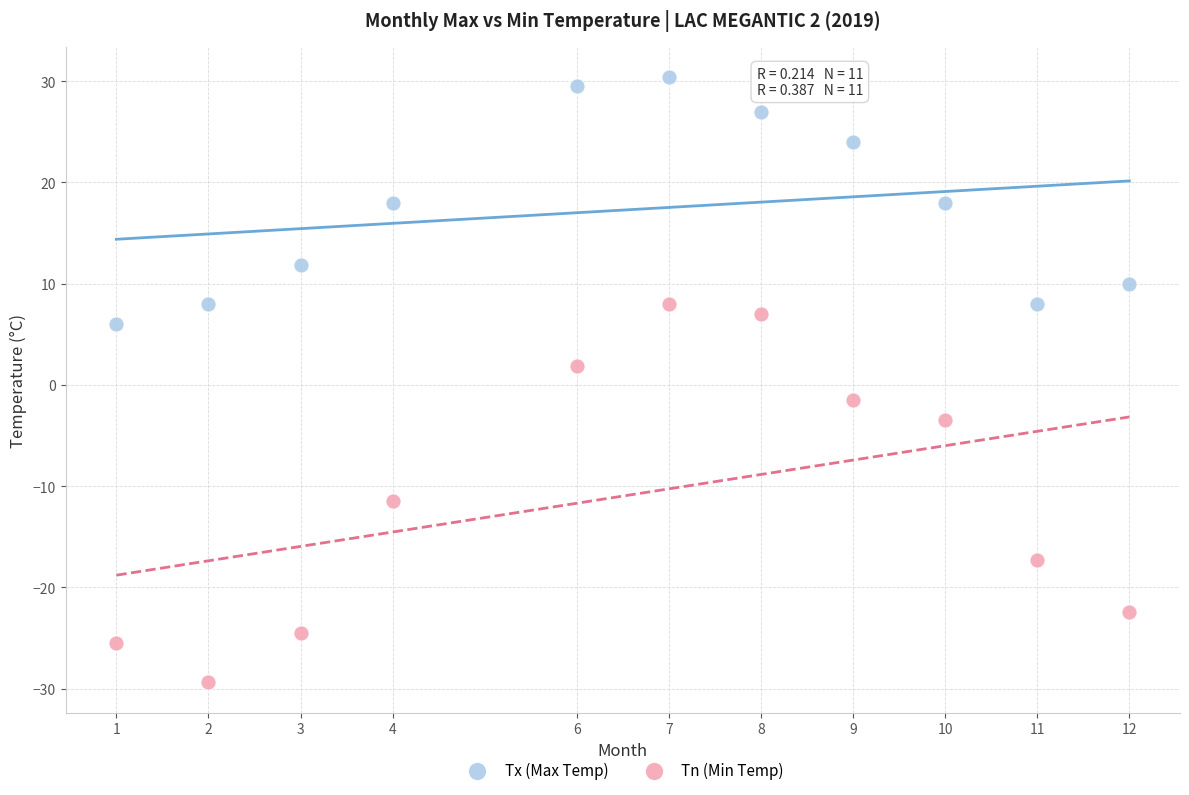

Across all data points, what is the range of Y values (max minus min)?

59.8